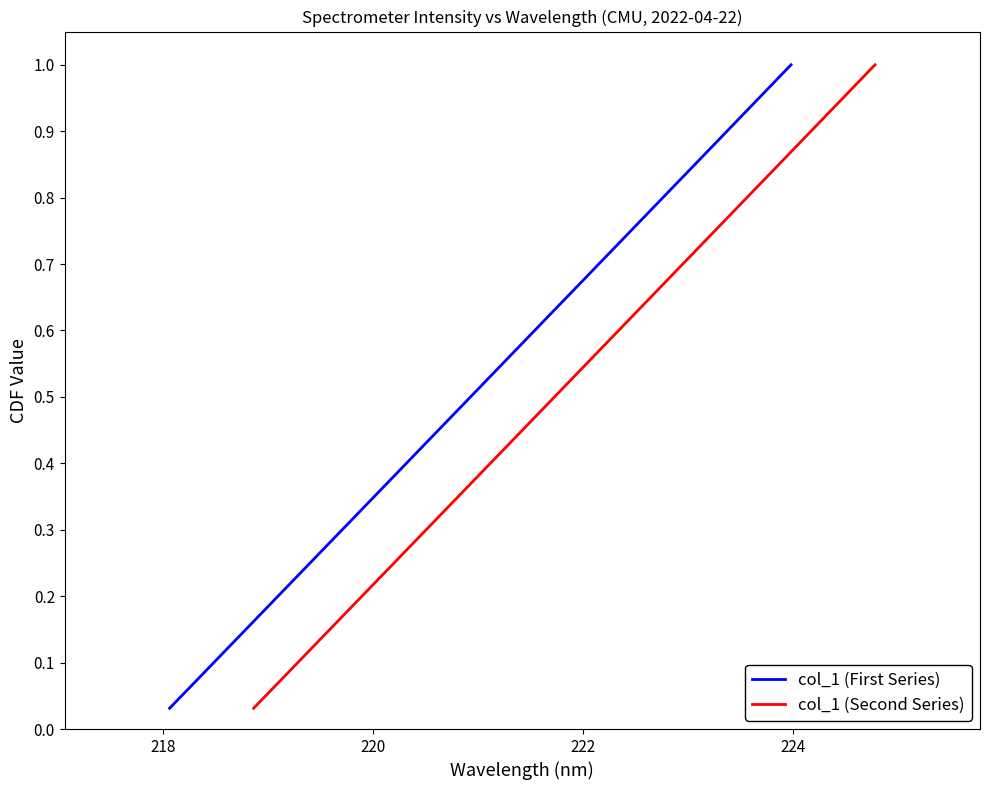

List the series in order of their peak value, highest first.

col_1 (First Series), col_1 (Second Series)